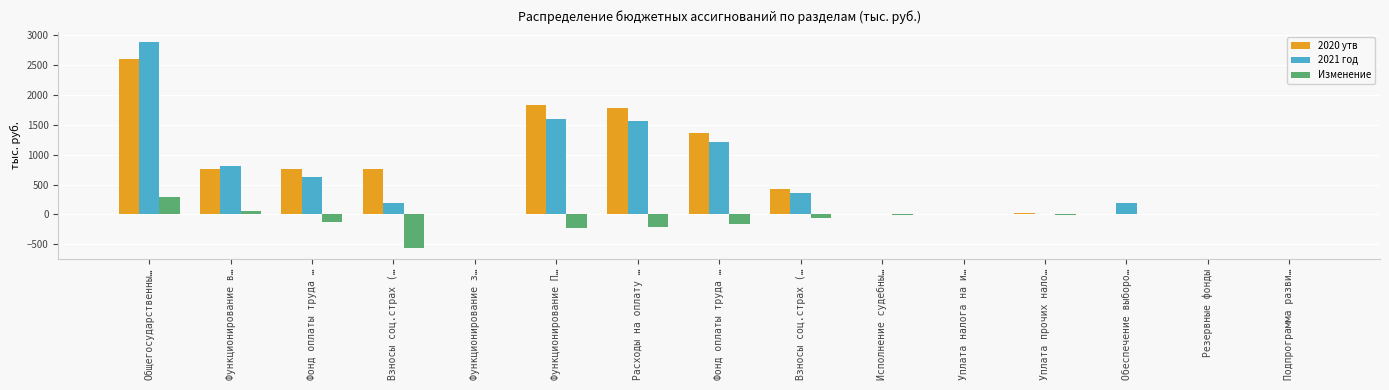

The value of 2021 год at Взносы соц.страх (… is 364.6. True or false?

True